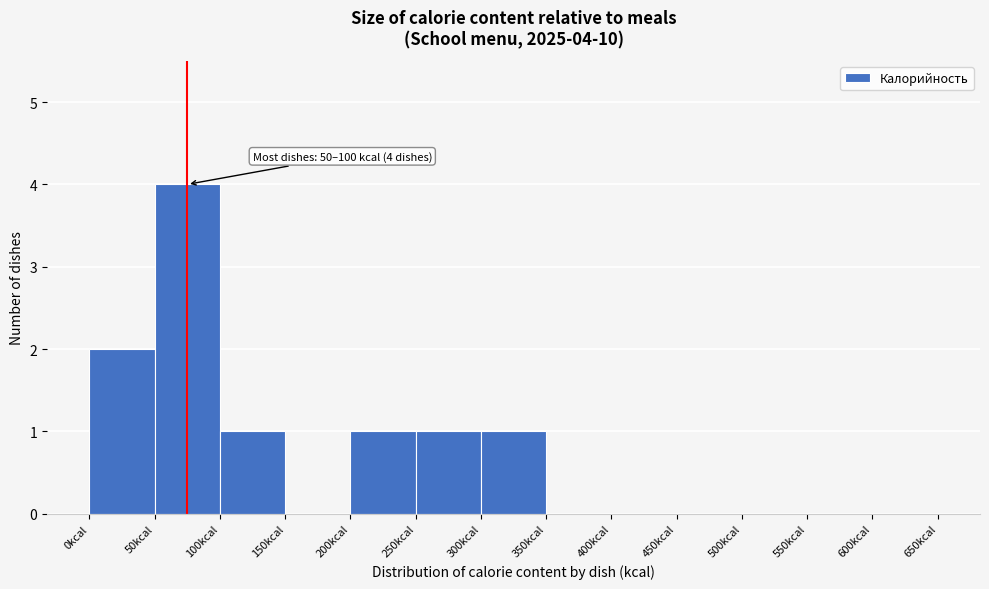

Which range on the x-axis has the tallest bar?

50 to 100